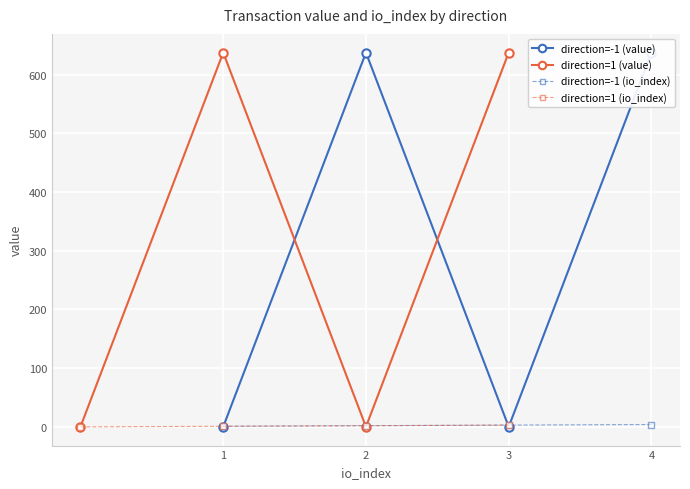

True or false: direction=1 (io_index) has more than 1 points higher than both neighbors.

False